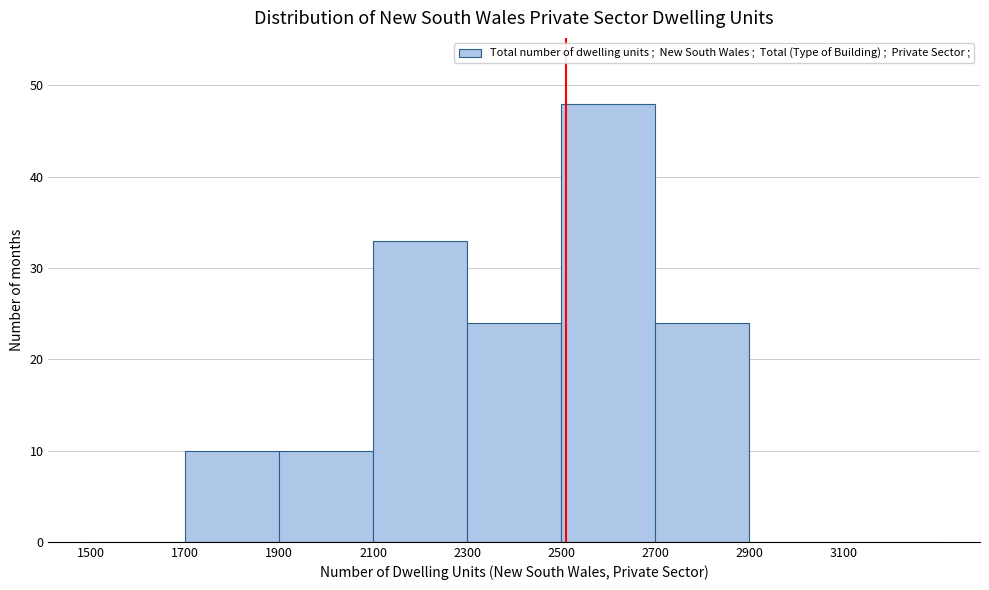

Reading left to right, transcribe this chart: for each bar, give the range it covers on the x-axis and its height. The values are not printed on the chart, so give them approximately, as read against the axis.

1500 to 1700: 0
1700 to 1900: 10
1900 to 2100: 10
2100 to 2300: 33
2300 to 2500: 24
2500 to 2700: 48
2700 to 2900: 24
2900 to 3100: 0
3100 to 3300: 0